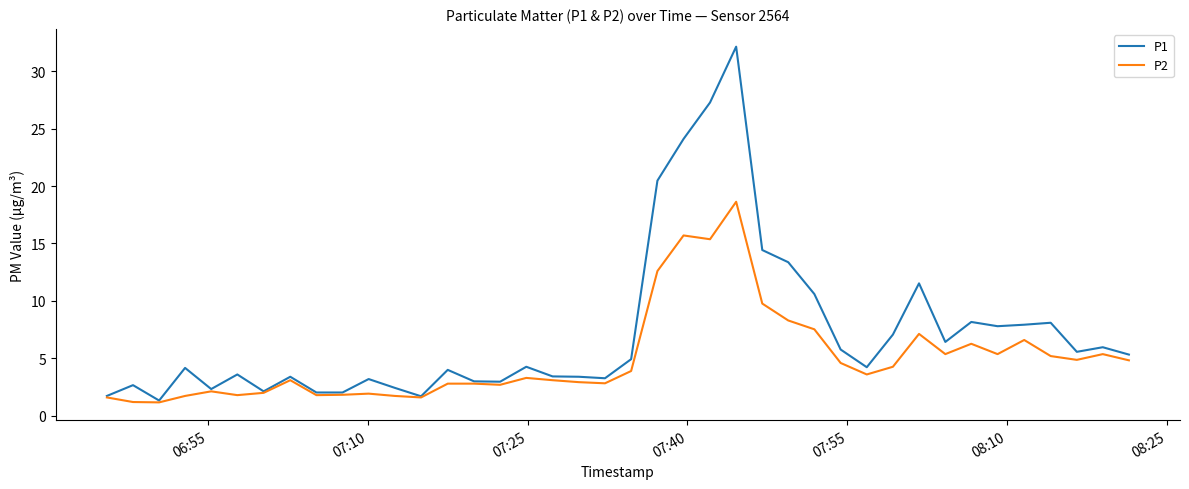

What is the smallest value displayed?

1.2